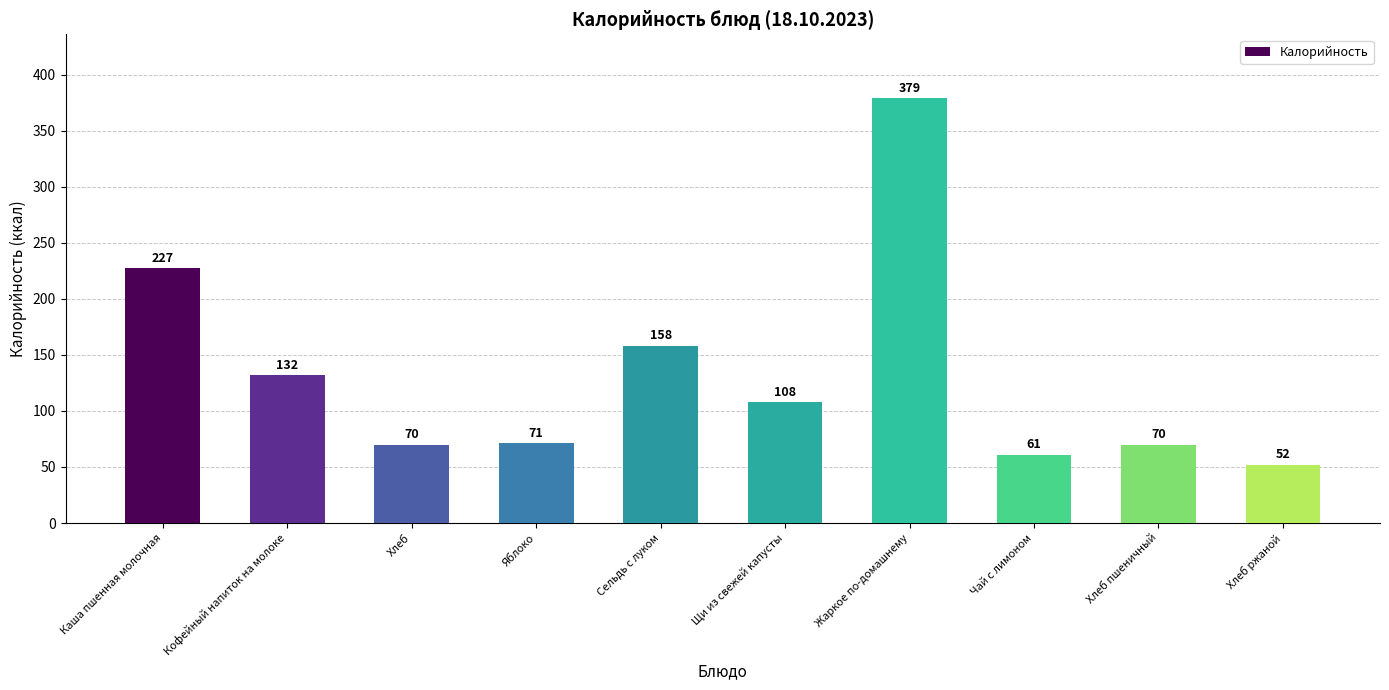

What is the value of the 3rd bar from the left?

70